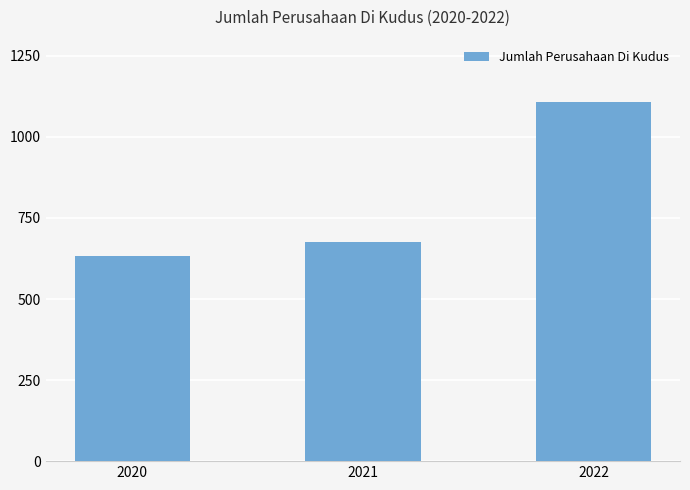

The chart shows a value of 1917 at 2022. True or false?

False